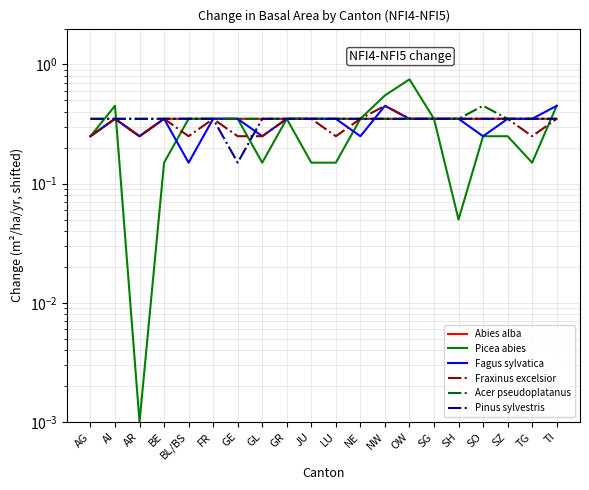

Reading left to right, list all the values displayed in this chart.

Abies alba: 0.2	0.3	0.2	0.3	0.3	0.3	0.3	0.3	0.3	0.3	0.3	0.3	0.3	0.3	0.3	0.3	0.3	0.3	0.3	0.3
Picea abies: 0.2	0.4	0.0	0.1	0.3	0.3	0.3	0.1	0.3	0.1	0.1	0.3	0.6	0.8	0.3	0.0	0.2	0.2	0.1	0.4
Fagus sylvatica: 0.2	0.3	0.2	0.3	0.1	0.3	0.3	0.2	0.3	0.3	0.3	0.2	0.4	0.3	0.3	0.3	0.2	0.3	0.3	0.4
Fraxinus excelsior: 0.2	0.3	0.2	0.3	0.2	0.3	0.2	0.2	0.3	0.3	0.2	0.3	0.4	0.3	0.3	0.3	0.3	0.3	0.2	0.3
Acer pseudoplatanus: 0.3	0.3	0.3	0.3	0.3	0.3	0.3	0.3	0.3	0.3	0.3	0.3	0.3	0.3	0.3	0.3	0.4	0.3	0.3	0.3
Pinus sylvestris: 0.3	0.3	0.3	0.3	0.3	0.3	0.1	0.3	0.3	0.3	0.3	0.3	0.3	0.3	0.3	0.3	0.3	0.3	0.3	0.3